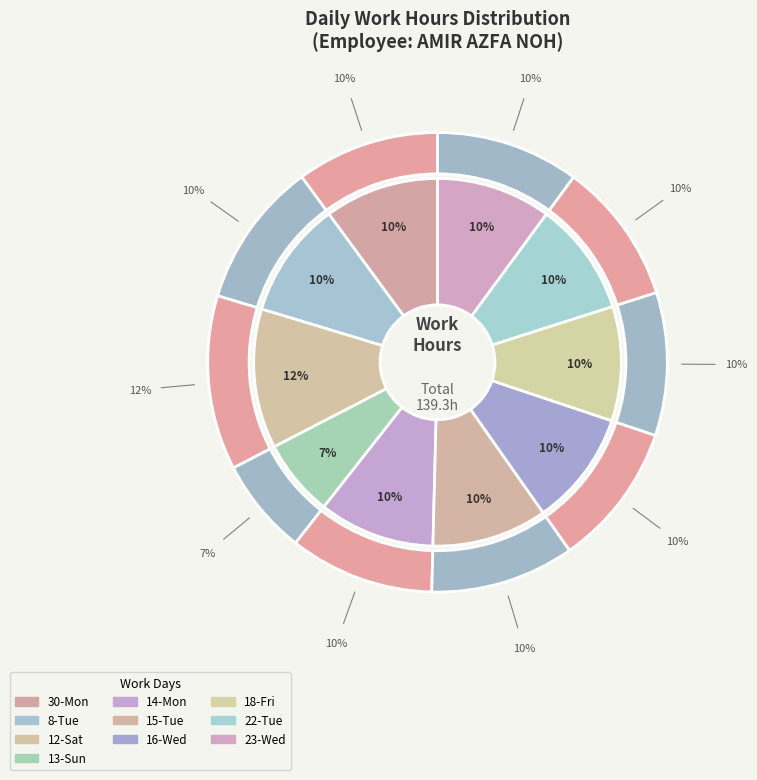

What percentage is the 13-Sun slice, to the nearest percent?

7%